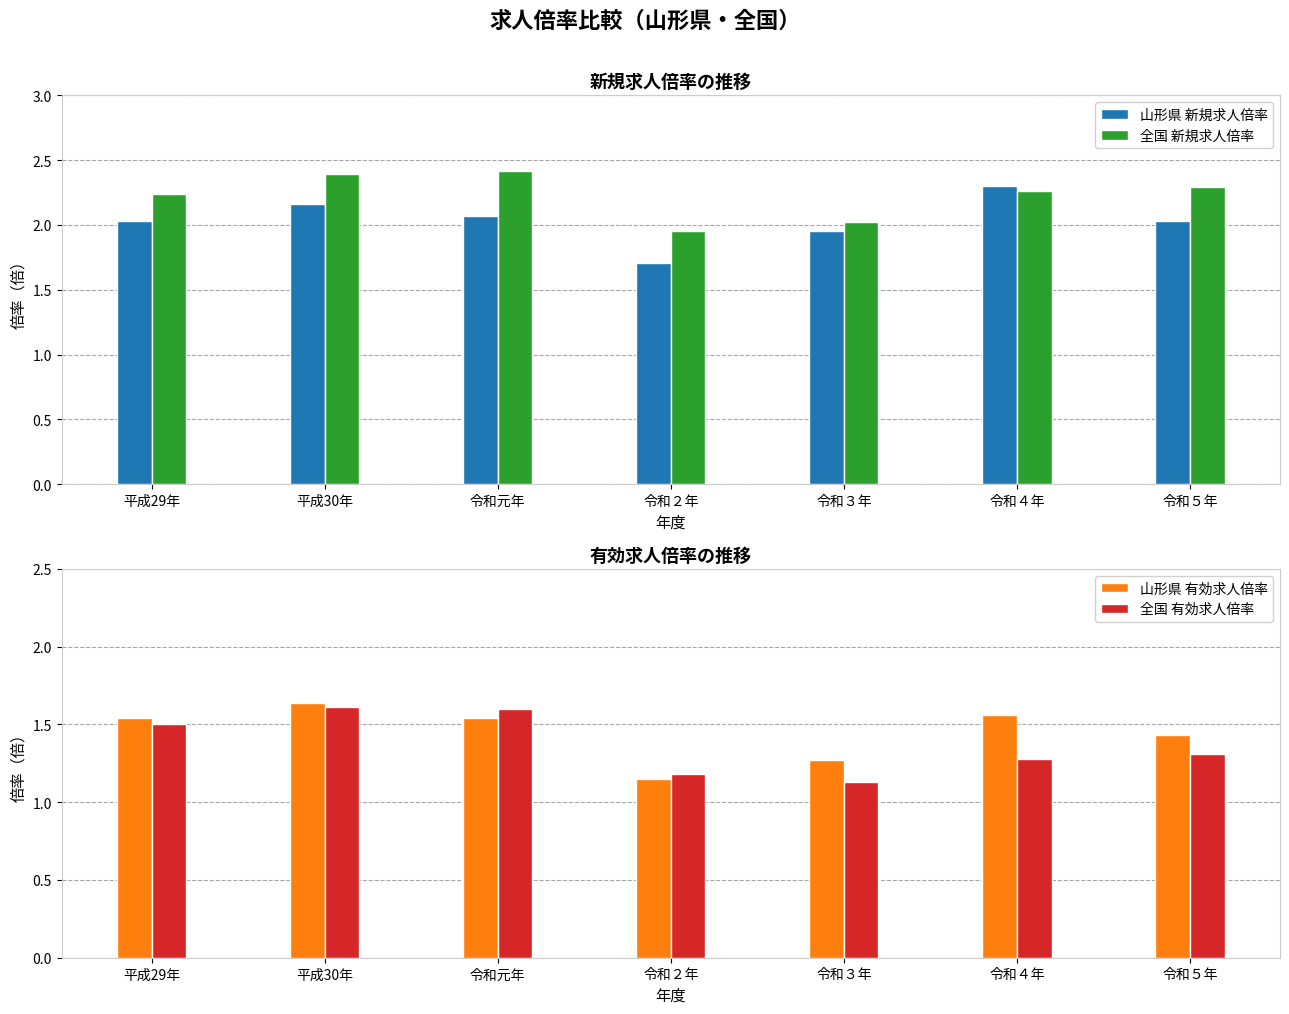

Is the value of 山形県 新規求人倍率 at 令和元年 greater than the value of 山形県 有効求人倍率 at 令和４年?

Yes